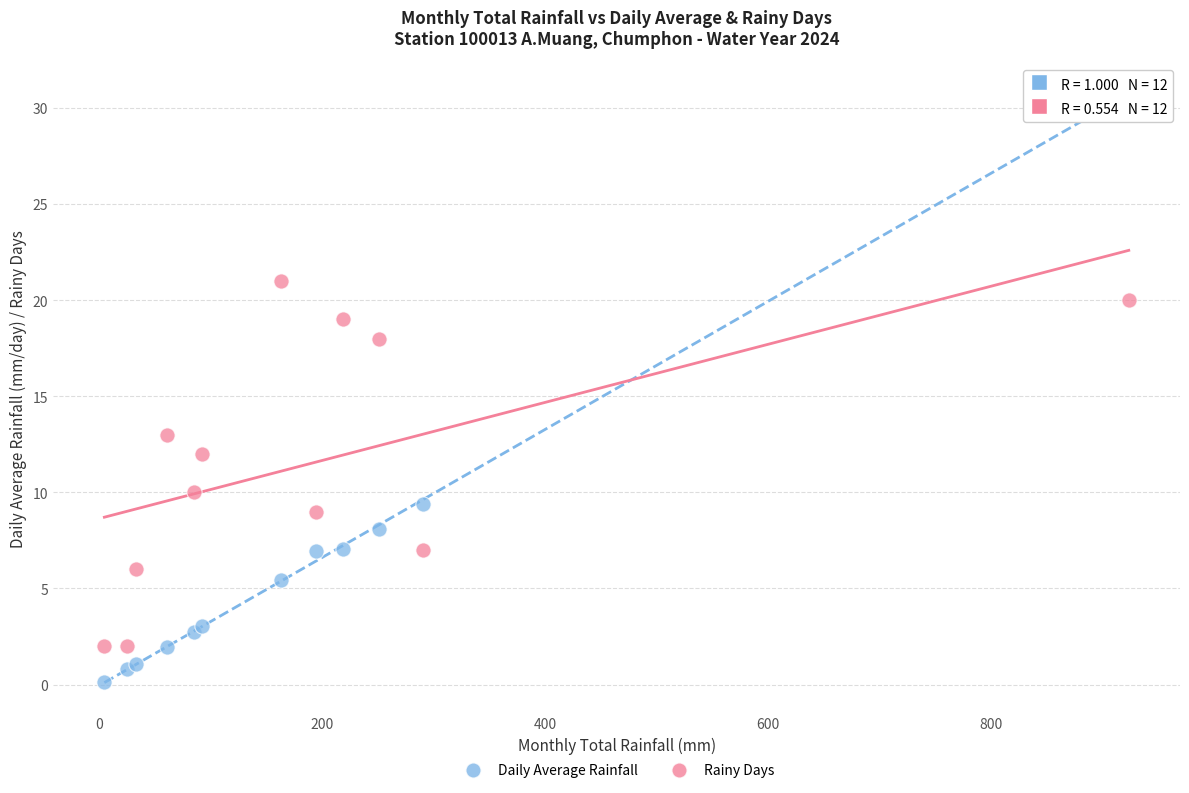

What is the X range (max minus min) for the scatter plot?

919.2